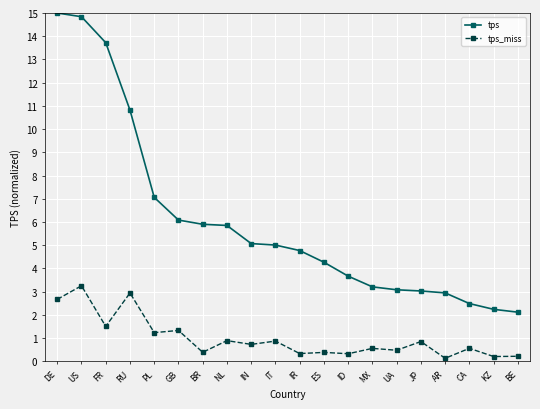

At AR, list the series in order from smallest to largest.

tps_miss, tps